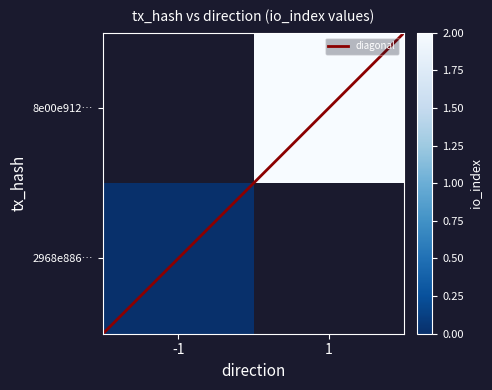

Is it true that 8e00e912224132e7c373a6271f5f6b32a15cd66 equals 2 at io_index?

True